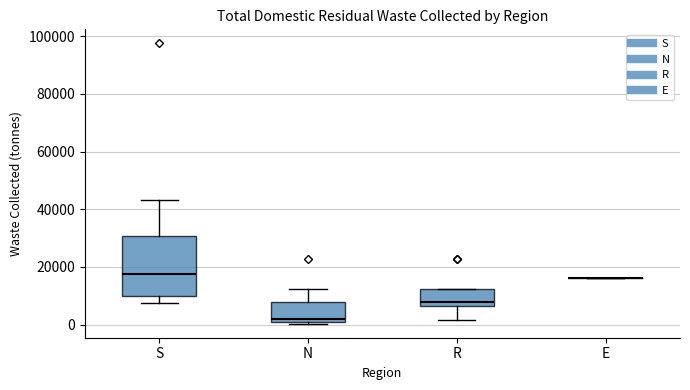

Reading left to right, read every box against the y-axis: the position of its median line, the range the box covers, and the ends of its whiskers. The values are not printed on the chart, so give them approximately, as read against the axis.

S: median 18000, box 10000 to 30000, whiskers 8000 to 44000
N: median 2000, box 0 to 8000, whiskers 0 (just below the box's lower edge) to 12000
R: median 8000, box 6000 to 12000, whiskers 2000 to 12000
E: box collapsed to a line at 16000, whiskers 16000 to 16000